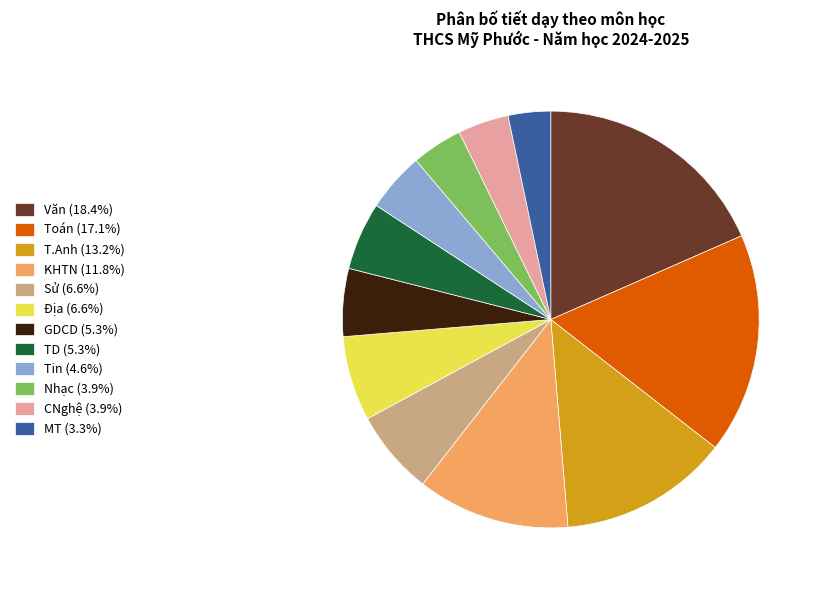

How many slices are in this pie chart?

12